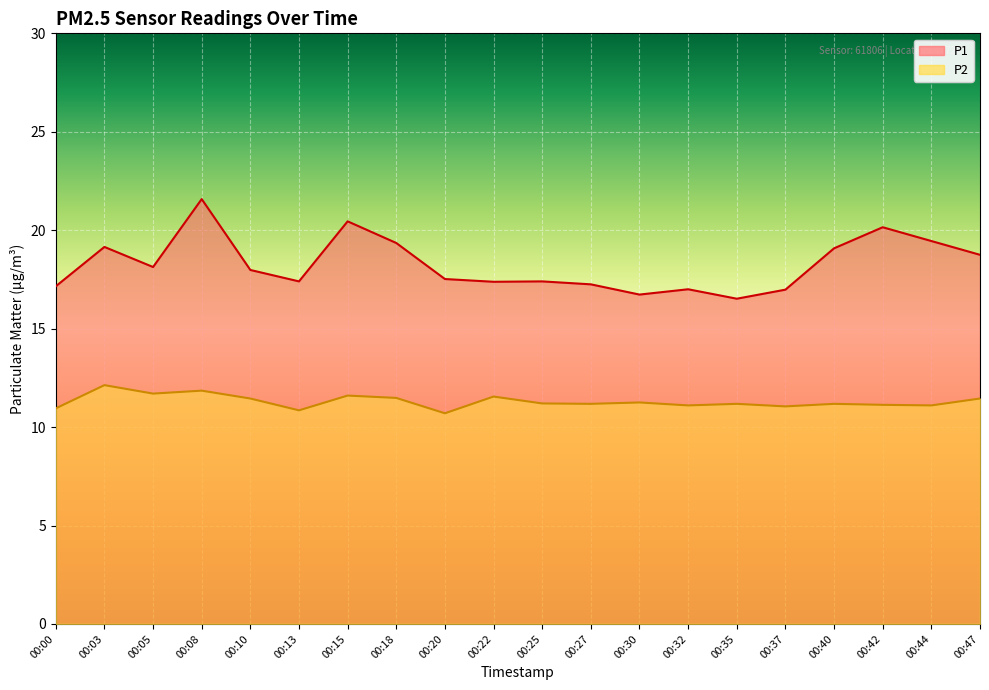

Reading left to right, what are all the values shown in this chart?

P1: 17.1	19.1	18.1	21.6	18.0	17.4	20.4	19.4	17.5	17.4	17.4	17.2	16.7	17.0	16.5	17.0	19.1	20.1	19.4	18.8
P2: 10.9	12.1	11.7	11.8	11.4	10.8	11.6	11.5	10.7	11.6	11.2	11.2	11.2	11.1	11.2	11.1	11.2	11.1	11.1	11.4